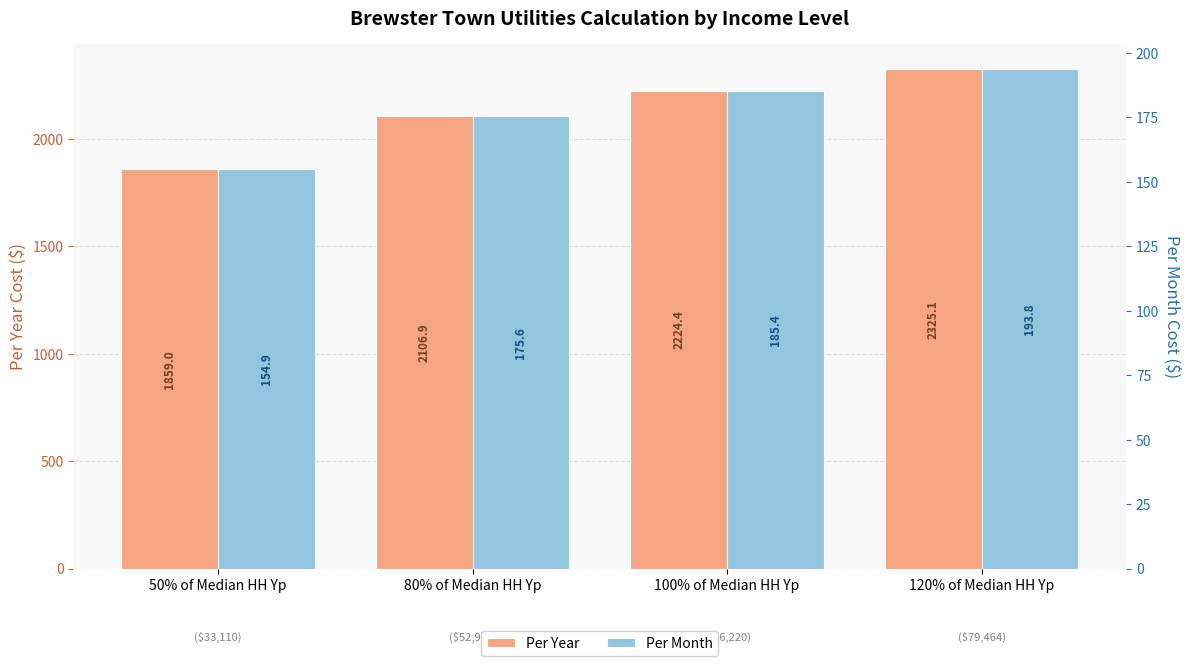

What is the difference between the maximum and minimum values in the Per Year series?

466.0